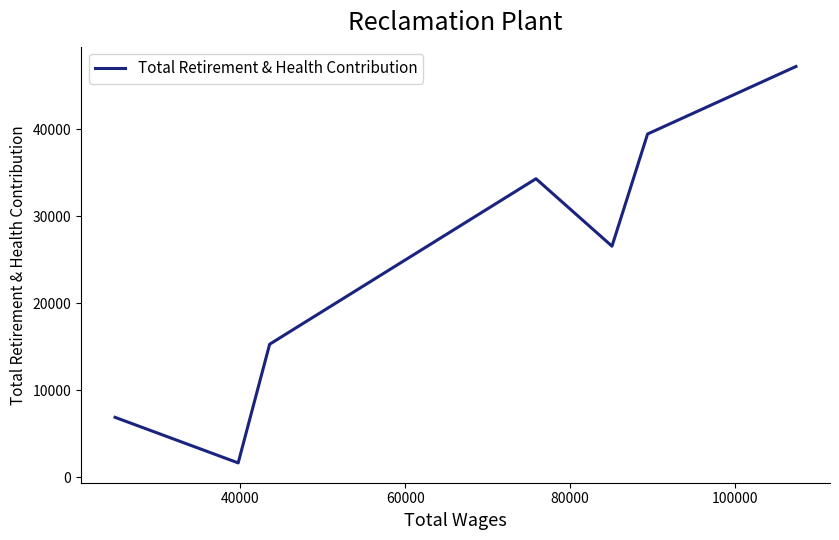

Count the number of categories in the chart.

7